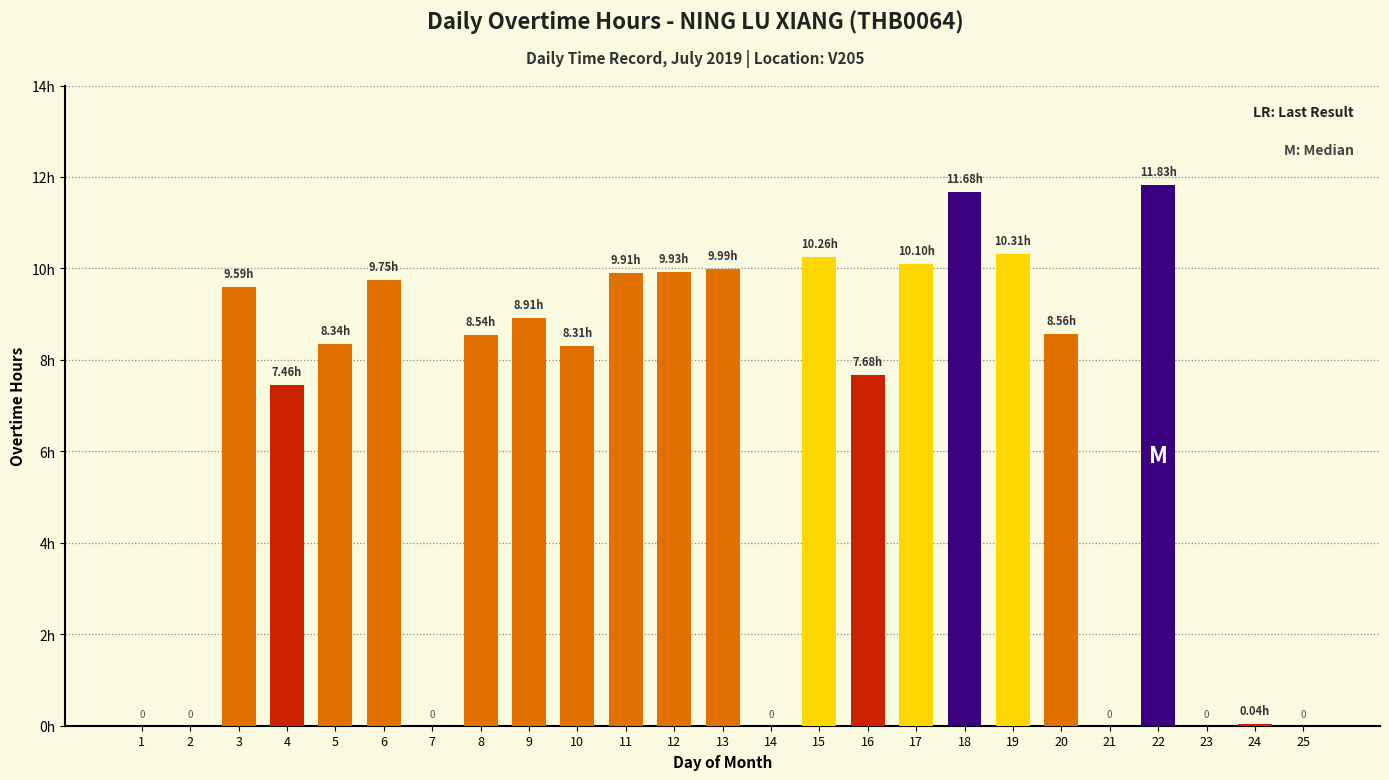

Are the bars horizontal?

No